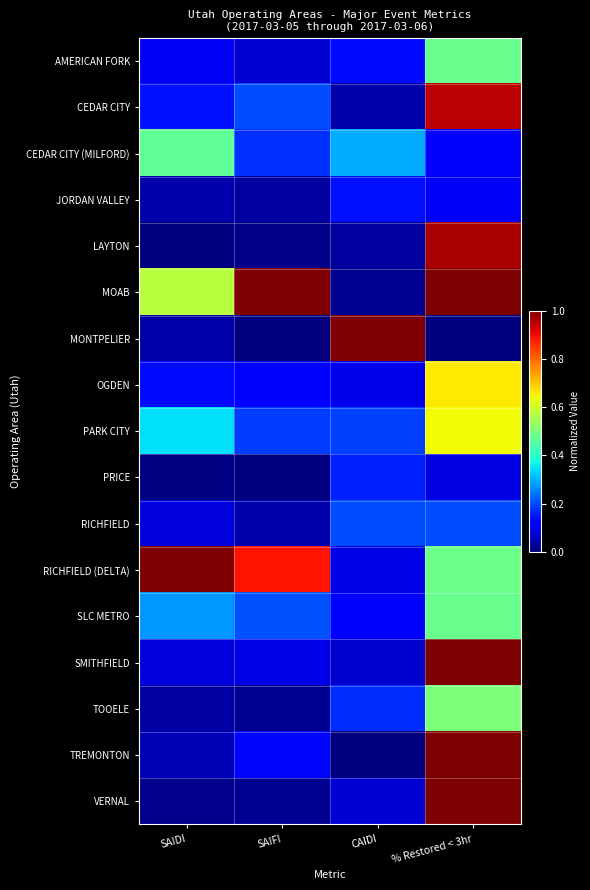

Reading right to left, what are all the values shown in this chart?

AMERICAN FORK: % Restored < 3hr=0.5	CAIDI=0.1	SAIFI=0.1	SAIDI=0.1
CEDAR CITY: % Restored < 3hr=0.9	CAIDI=0.0	SAIFI=0.2	SAIDI=0.1
CEDAR CITY (MILFORD): % Restored < 3hr=0.1	CAIDI=0.3	SAIFI=0.2	SAIDI=0.5
JORDAN VALLEY: % Restored < 3hr=0.1	CAIDI=0.1	SAIFI=0.0	SAIDI=0.0
LAYTON: % Restored < 3hr=1.0	CAIDI=0.0	SAIFI=0.0	SAIDI=0.0
MOAB: % Restored < 3hr=1.0	CAIDI=0.0	SAIFI=1.0	SAIDI=0.6
MONTPELIER: % Restored < 3hr=0.0	CAIDI=1.0	SAIFI=0.0	SAIDI=0.0
OGDEN: % Restored < 3hr=0.7	CAIDI=0.1	SAIFI=0.1	SAIDI=0.1
PARK CITY: % Restored < 3hr=0.6	CAIDI=0.2	SAIFI=0.2	SAIDI=0.3
PRICE: % Restored < 3hr=0.1	CAIDI=0.2	SAIFI=0.0	SAIDI=0.0
RICHFIELD: % Restored < 3hr=0.2	CAIDI=0.2	SAIFI=0.0	SAIDI=0.1
RICHFIELD (DELTA): % Restored < 3hr=0.5	CAIDI=0.1	SAIFI=0.9	SAIDI=1.0
SLC METRO: % Restored < 3hr=0.5	CAIDI=0.1	SAIFI=0.2	SAIDI=0.3
SMITHFIELD: % Restored < 3hr=1.0	CAIDI=0.1	SAIFI=0.1	SAIDI=0.1
TOOELE: % Restored < 3hr=0.5	CAIDI=0.2	SAIFI=0.0	SAIDI=0.0
TREMONTON: % Restored < 3hr=1.0	CAIDI=0.0	SAIFI=0.1	SAIDI=0.0
VERNAL: % Restored < 3hr=1.0	CAIDI=0.1	SAIFI=0.0	SAIDI=0.0